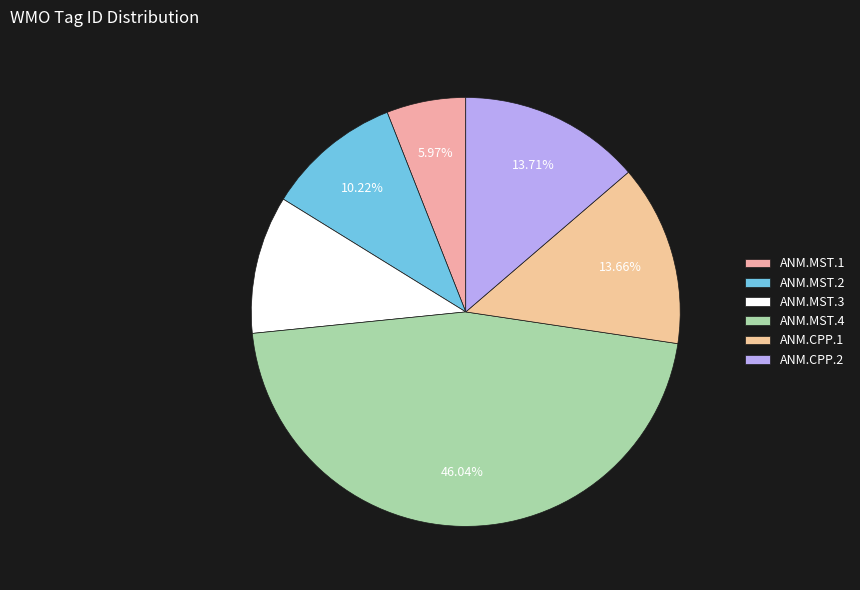

Is the sum of ANM.CPP.2 and ANM.MST.2 greater than half?

No